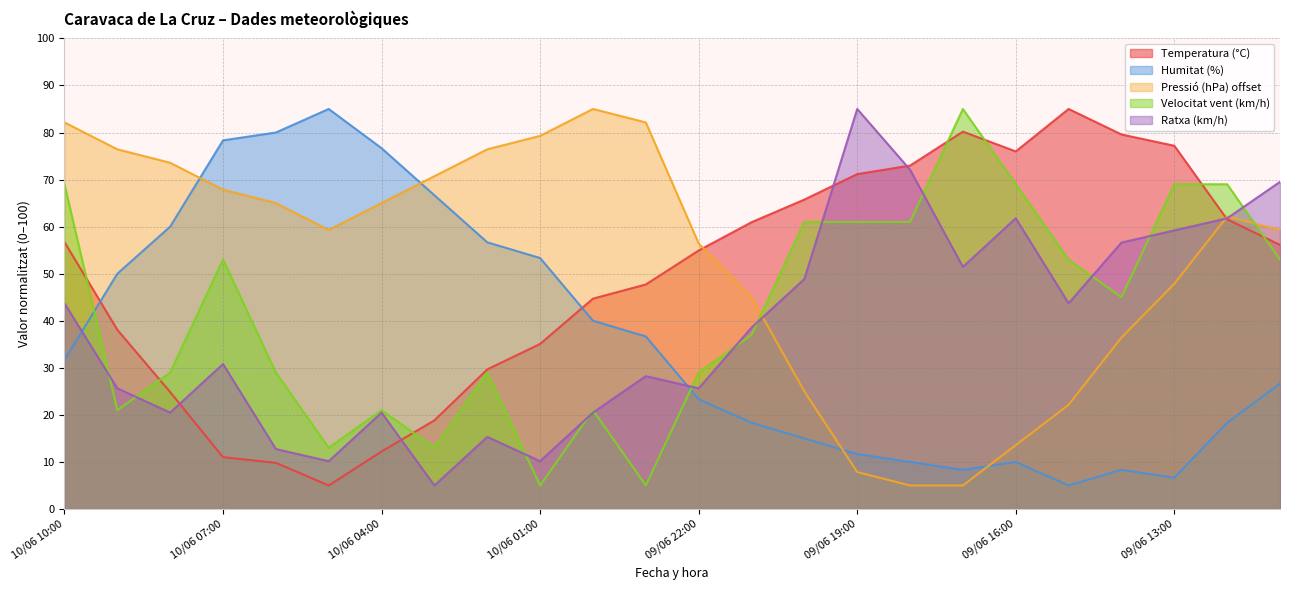

At which category is the sum across all series the highest?

10/06 10:00